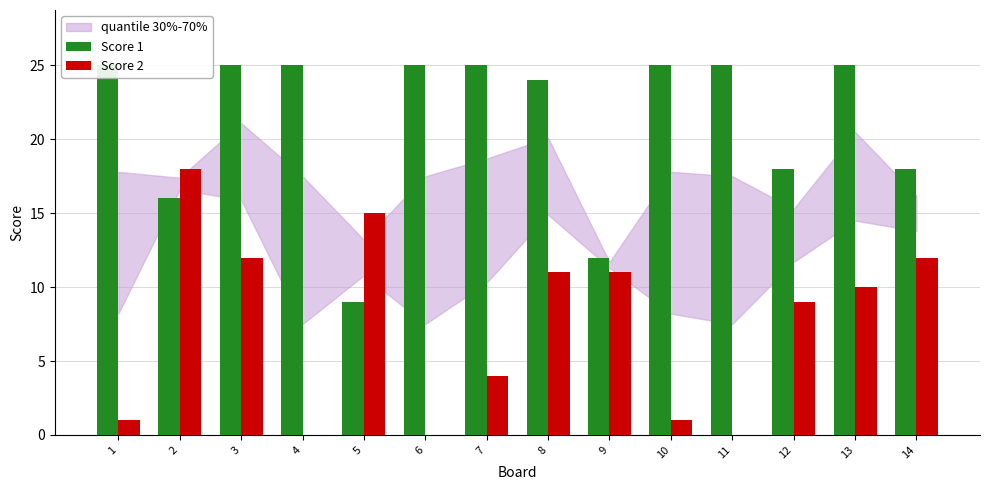

List the series in order of their peak value, lowest first.

Score 2, Score 1